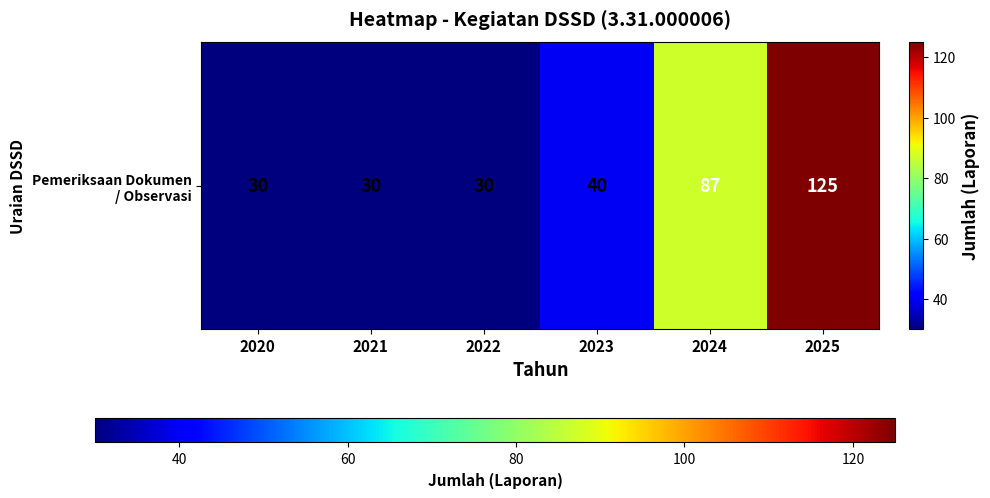

At which label does the data first exceed 40?

2024